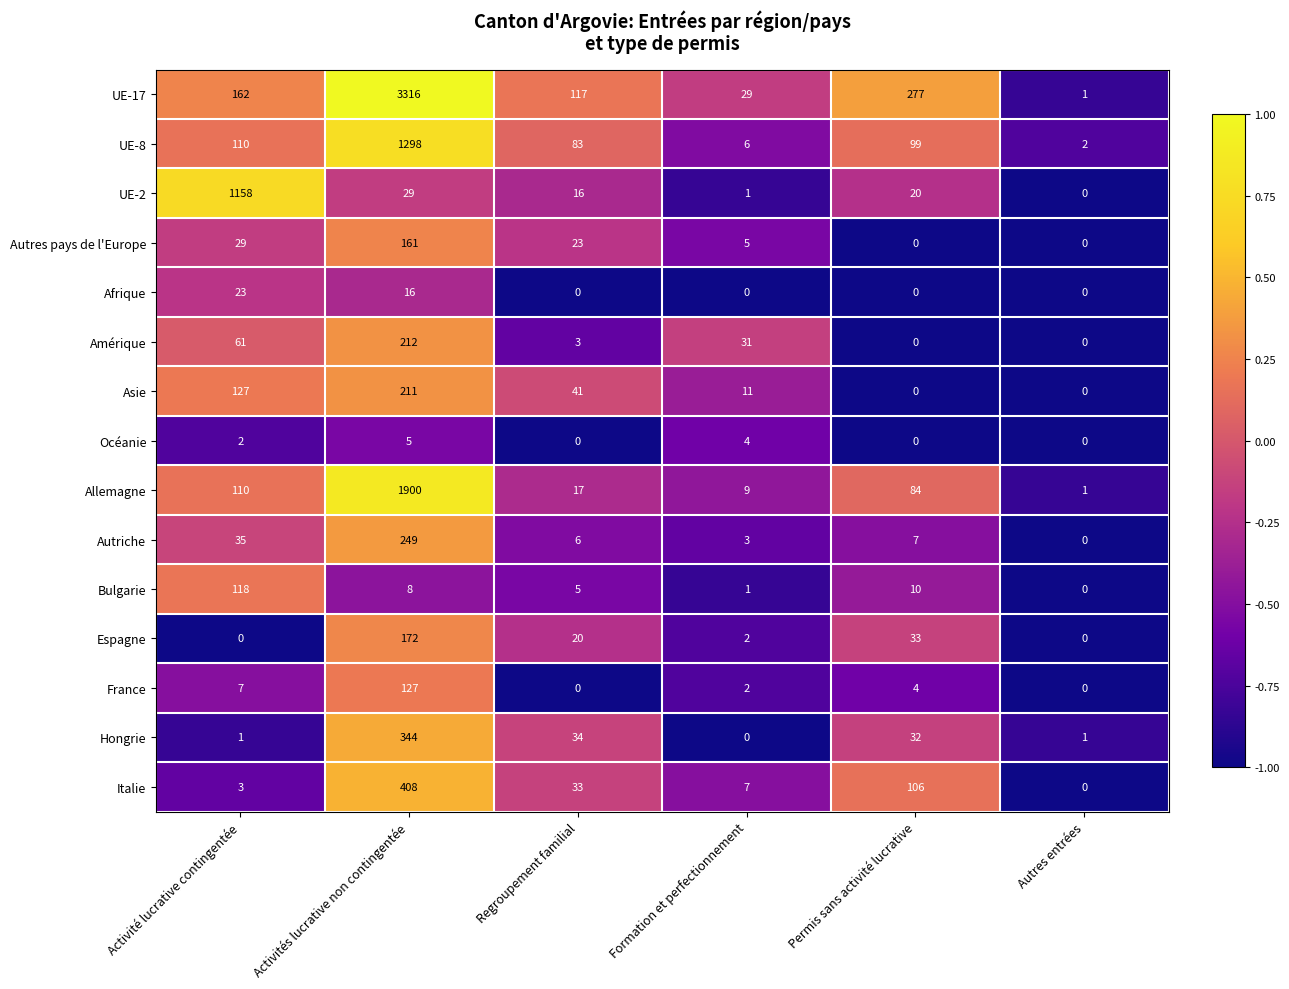

What is the average value of the Italie series?

93